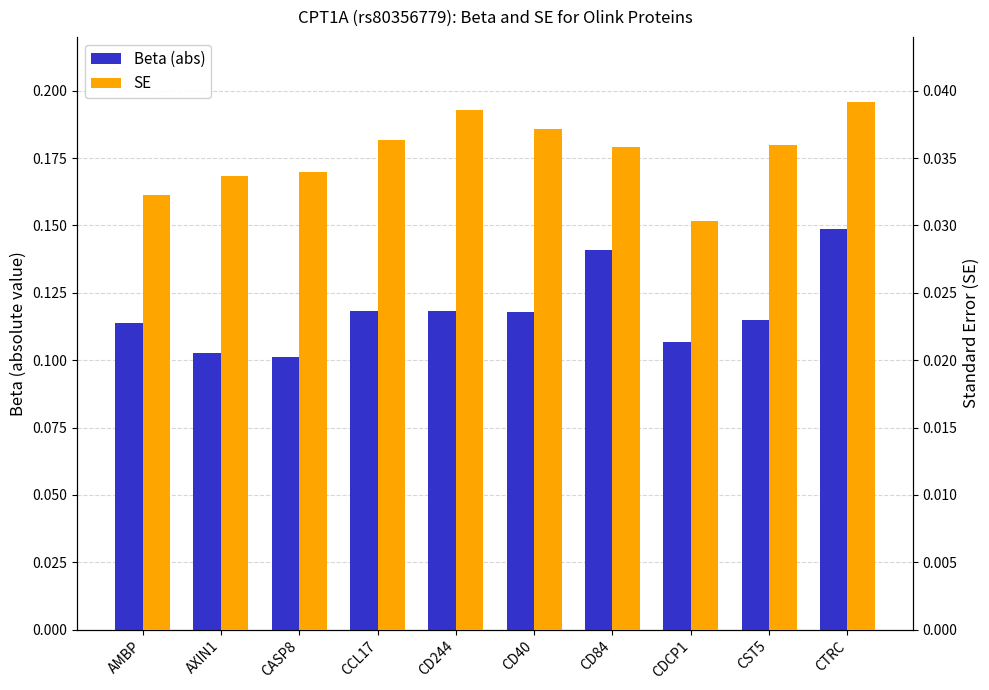

List the labels in order of SE value, smallest first.

CDCP1, AMBP, AXIN1, CASP8, CD84, CST5, CCL17, CD40, CD244, CTRC